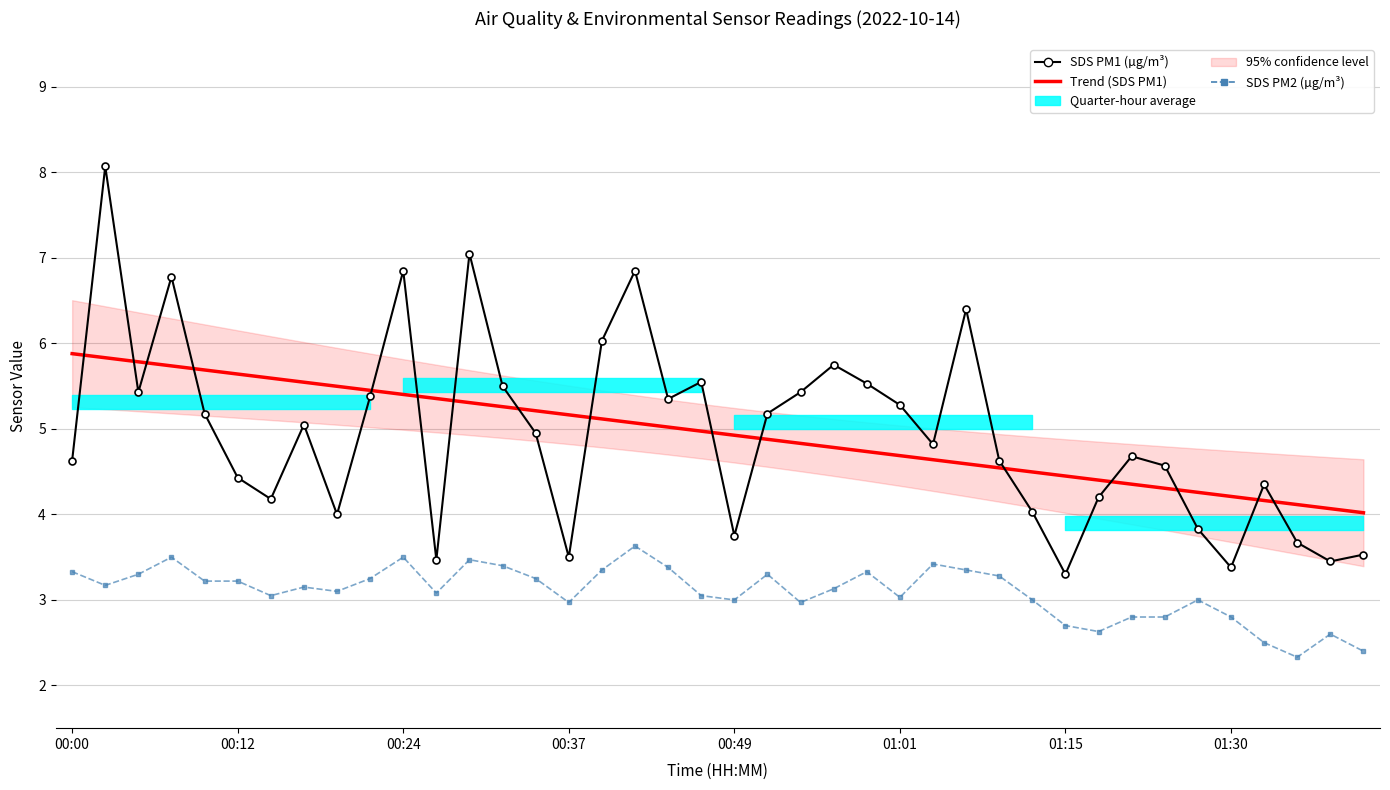

Which series changed the most between 12 and 37?

SDS PM1 (µg/m³)